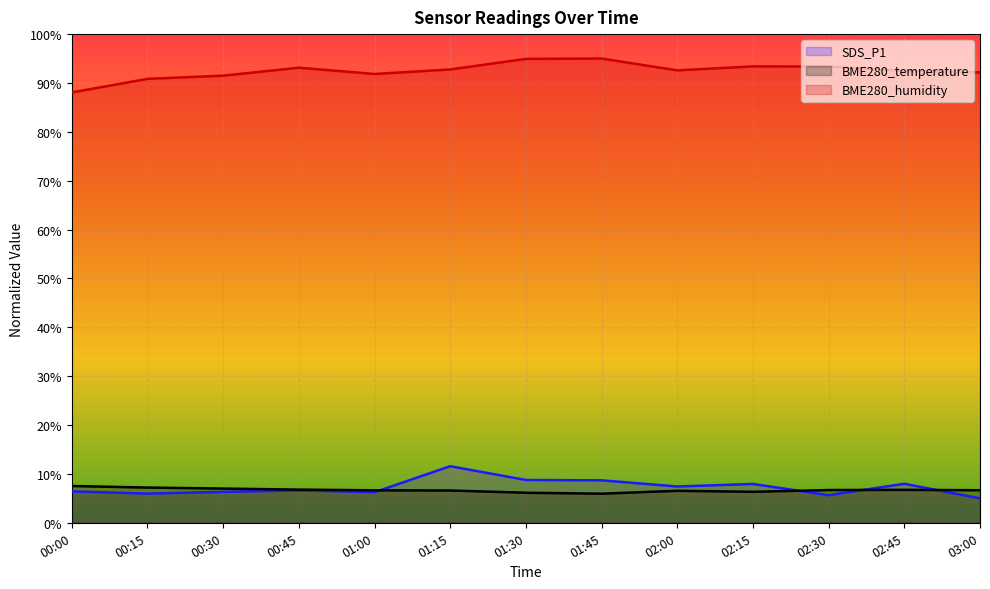

The BME280_temperature (line) series shows 7.5 at 00:00. True or false?

True